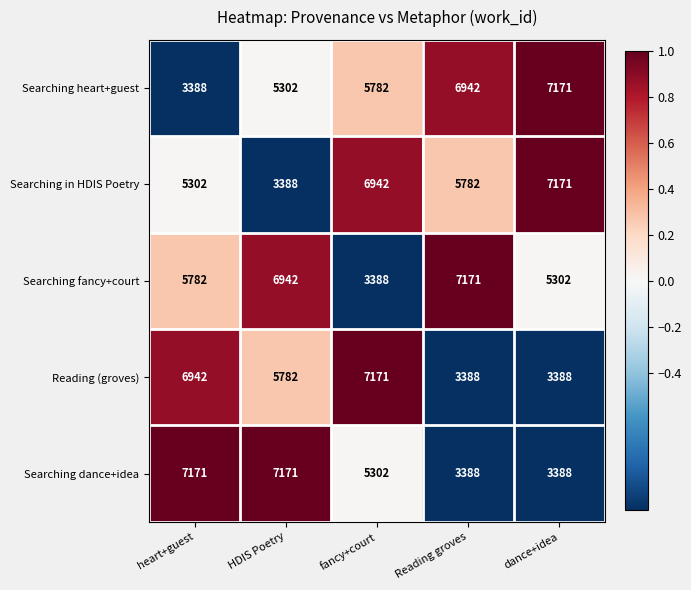

What is the minimum value shown in the chart?

3388